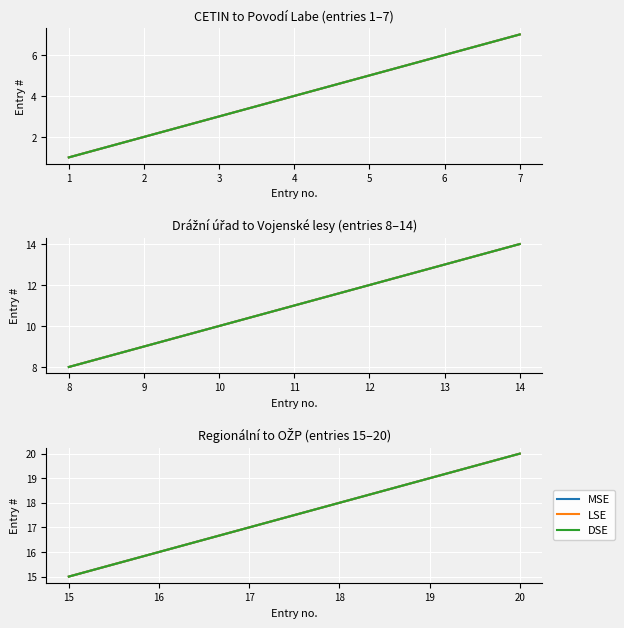

Count the number of data series in this chart.

3